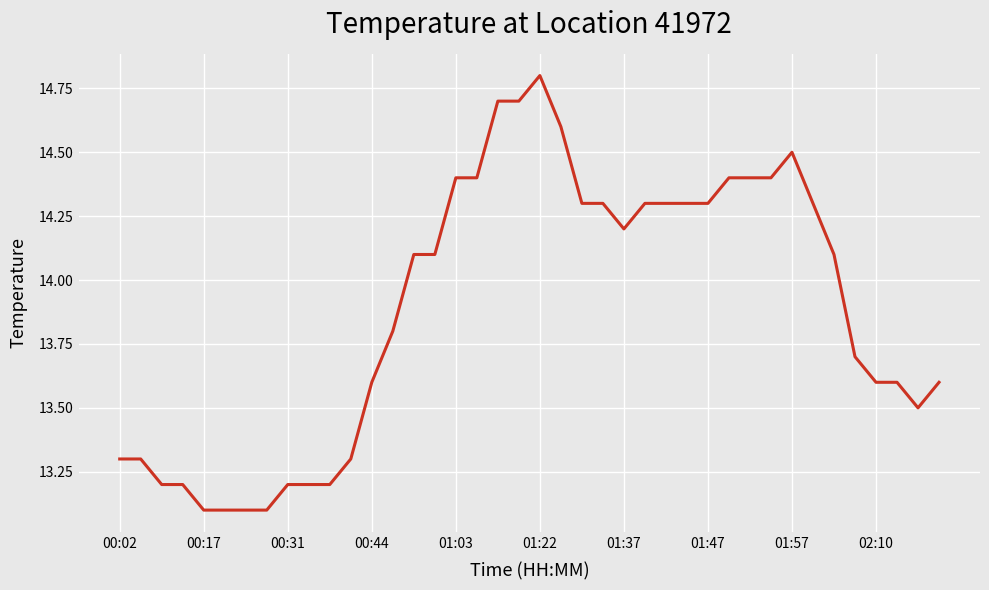

What is the maximum value shown in the chart?

14.8